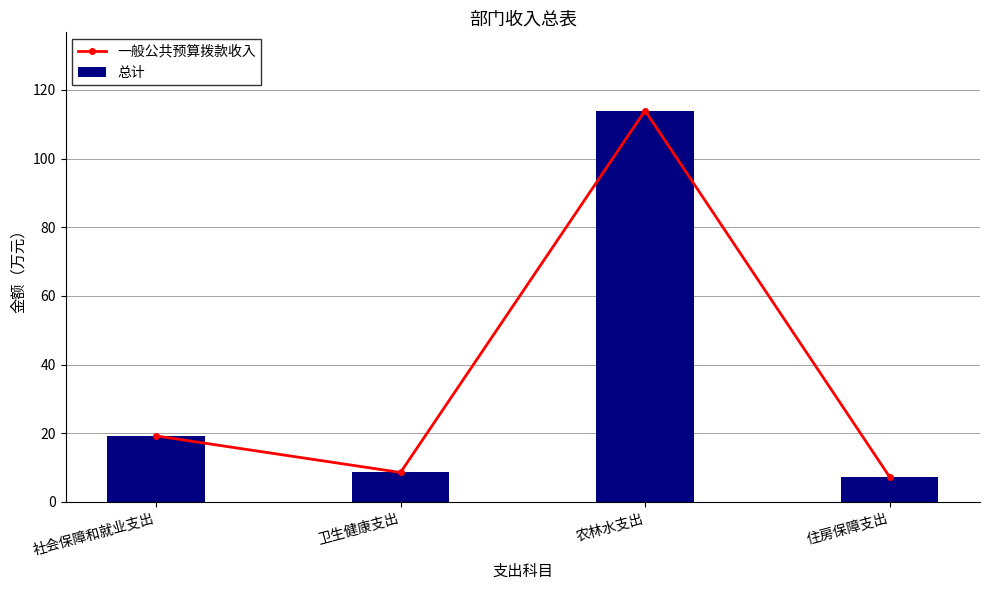

How many values in the 总计 series exceed 19?

2